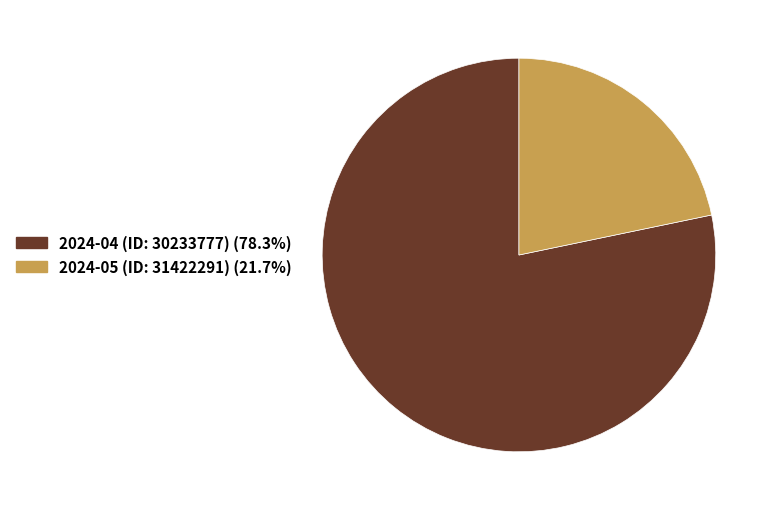

Does 2024-04 (ID: 30233777) account for over 50% of the chart?

Yes